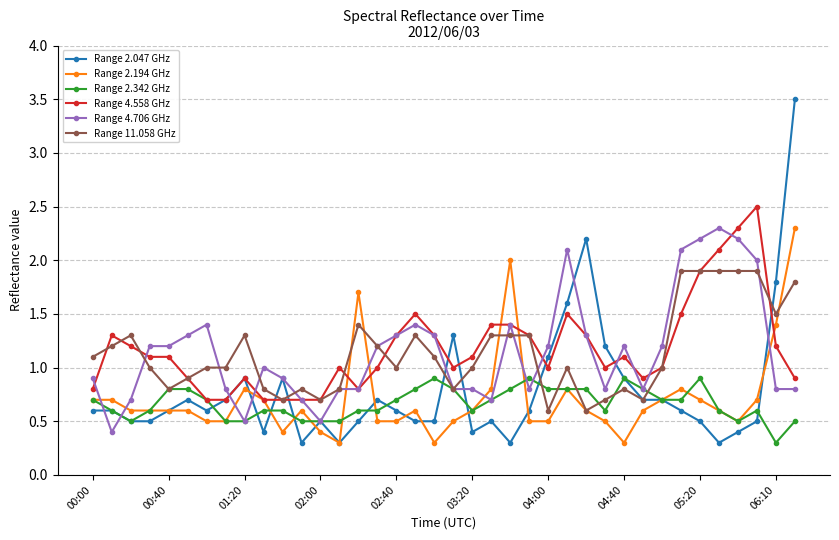

What is the value of the Range 2.194 GHz point at the 25th from the left?

0.5